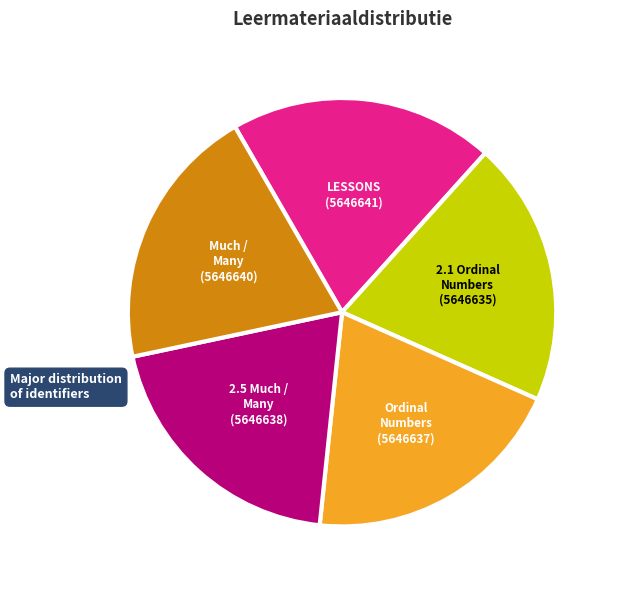

Does 2.1 Ordinal Numbers represent more than half of the total?

No